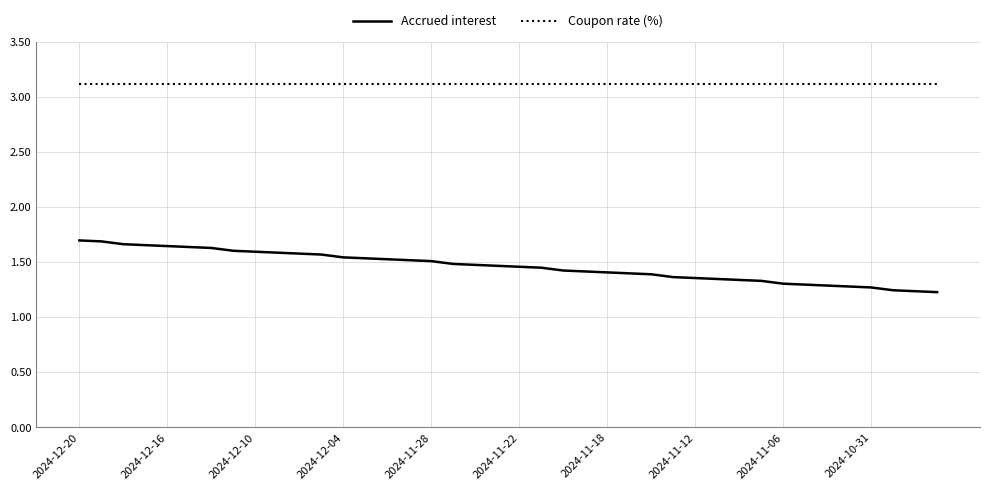

Rank the series by their maximum value, from lowest to highest.

Accrued interest, Coupon rate (%)